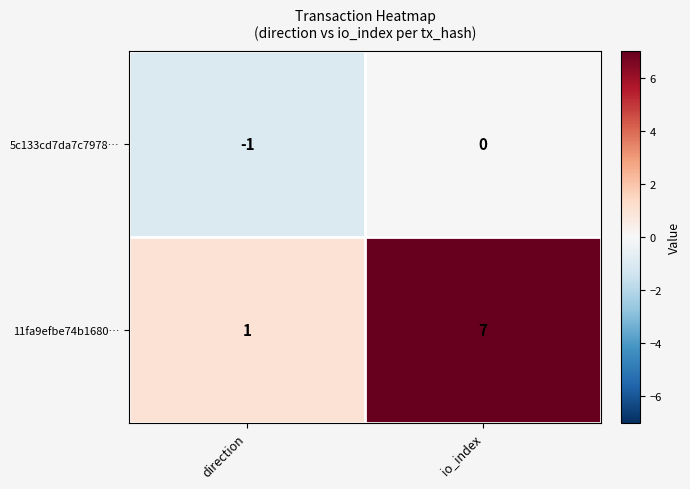

What is the difference between the maximum and minimum values in the 11fa9efbe74b1680… series?

6